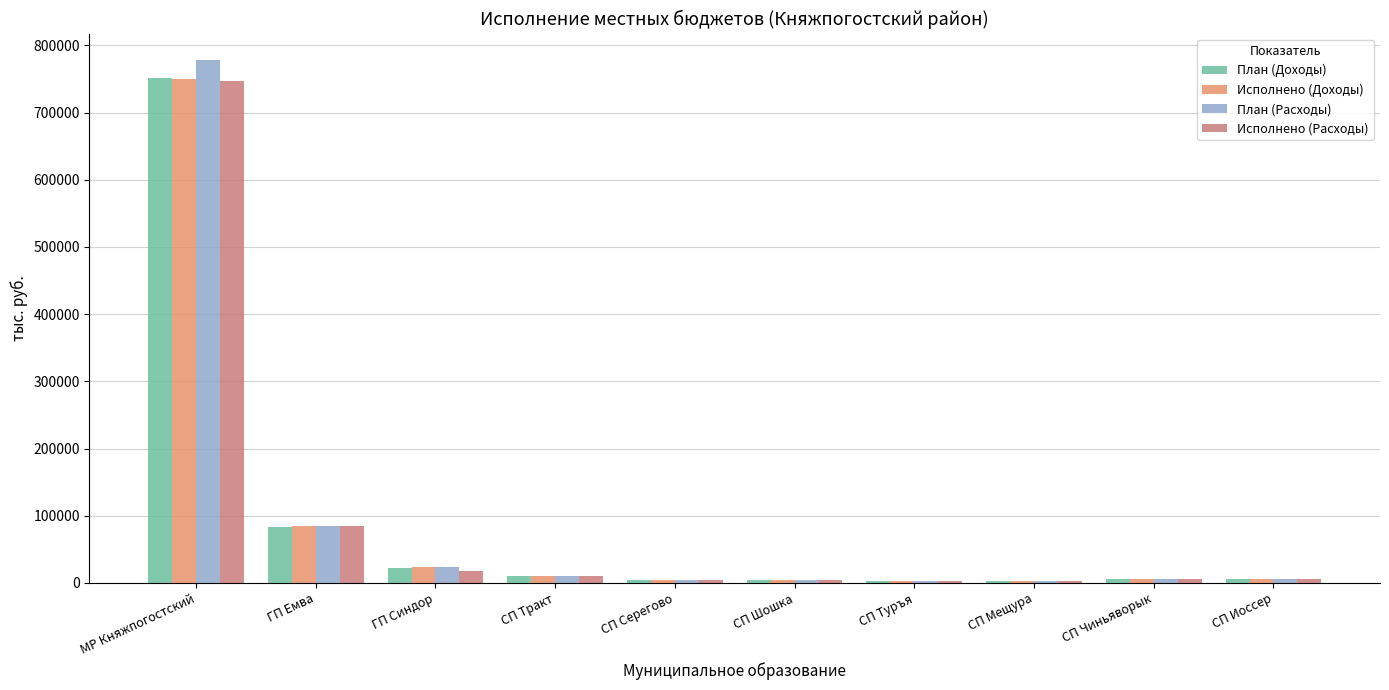

How many distinct data groups are displayed?

4